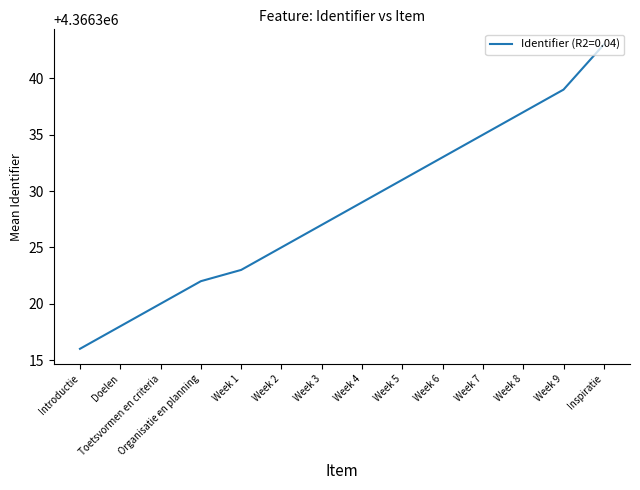

At which category does the chart reach its minimum across all series?

Introductie